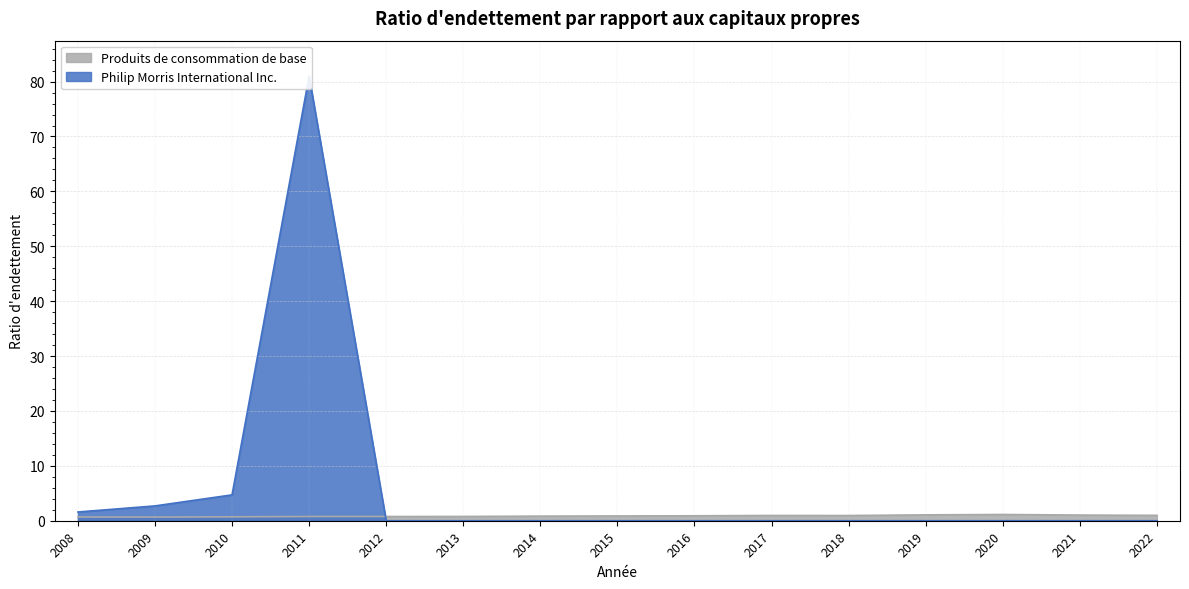

Count the number of categories in the chart.

15